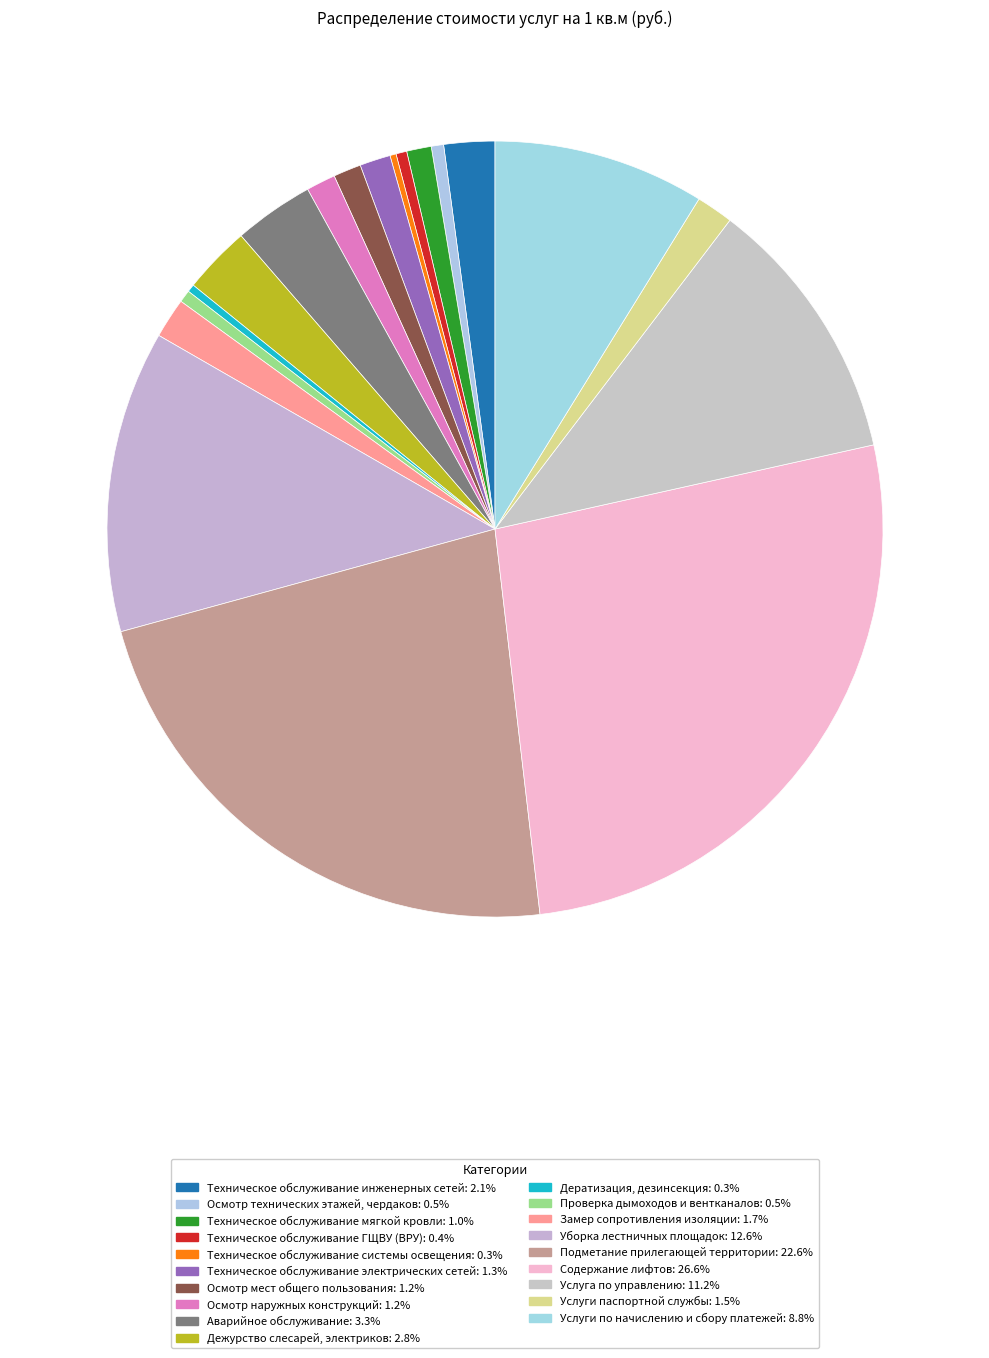

To the nearest percent, what is the average slice percentage?

5%